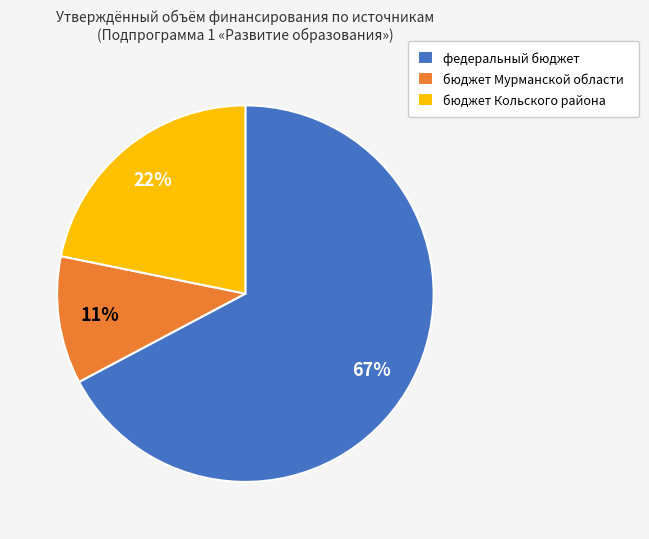

Do бюджет Кольского района and федеральный бюджет together represent more than half of the pie?

Yes